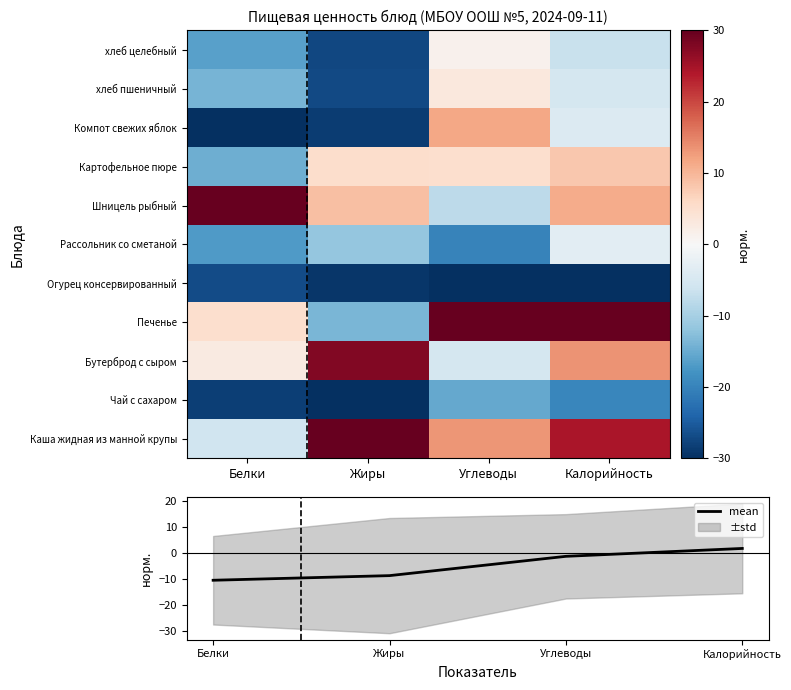

Is it true that mean equals -8.7 at Жиры?

True